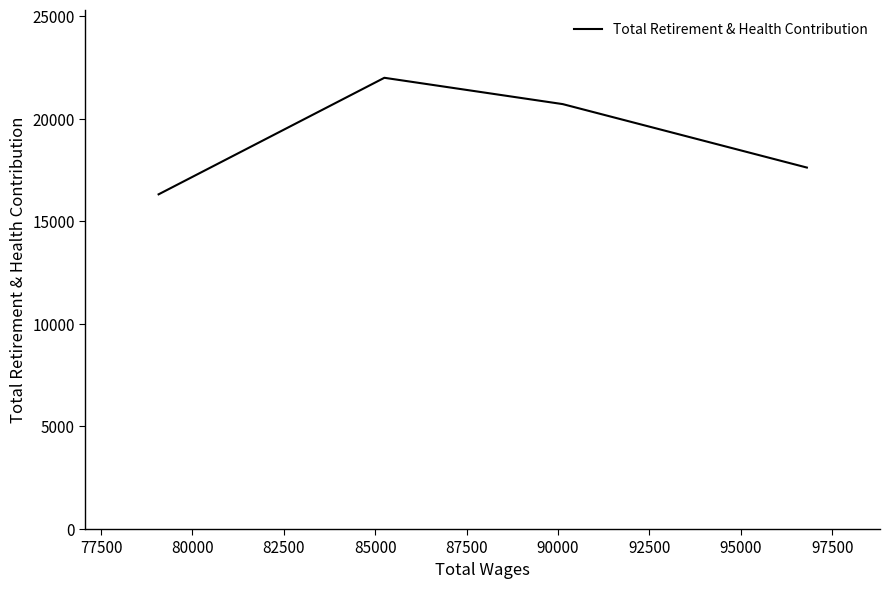

How many interior local peaks (higher than both neighbors) does the data have?

1